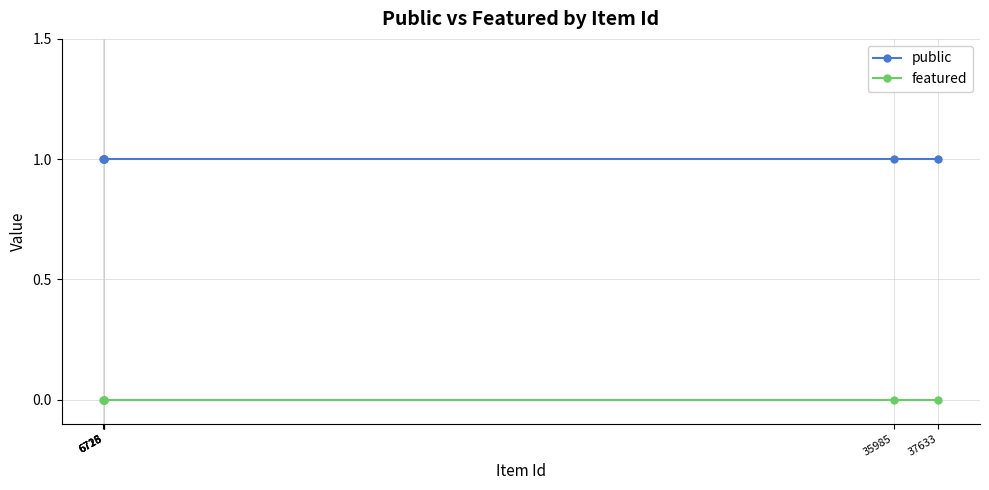

Which series changed the most between 6726 and 6725?

public